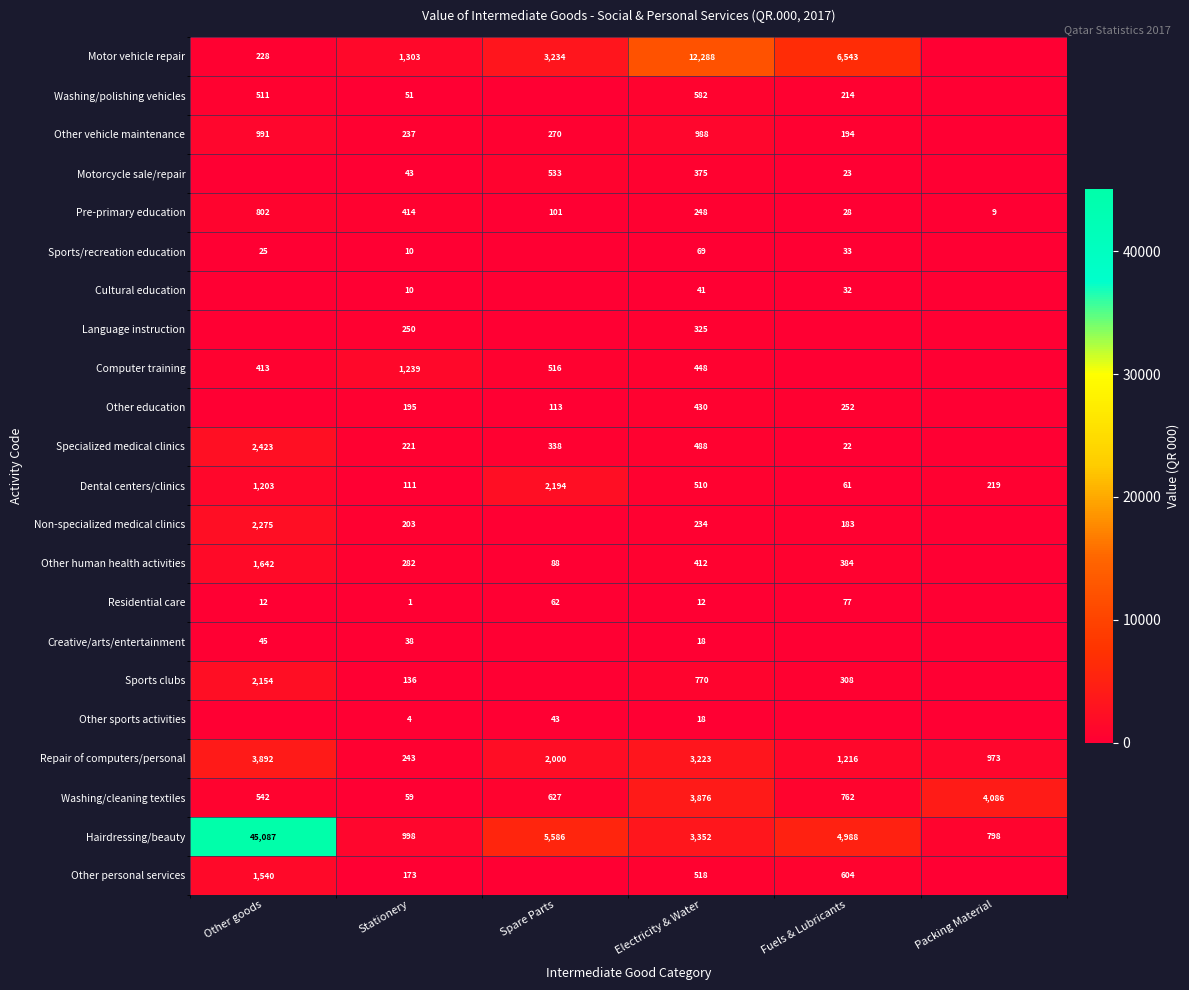

What is the total value across all series at Stationery?

6221